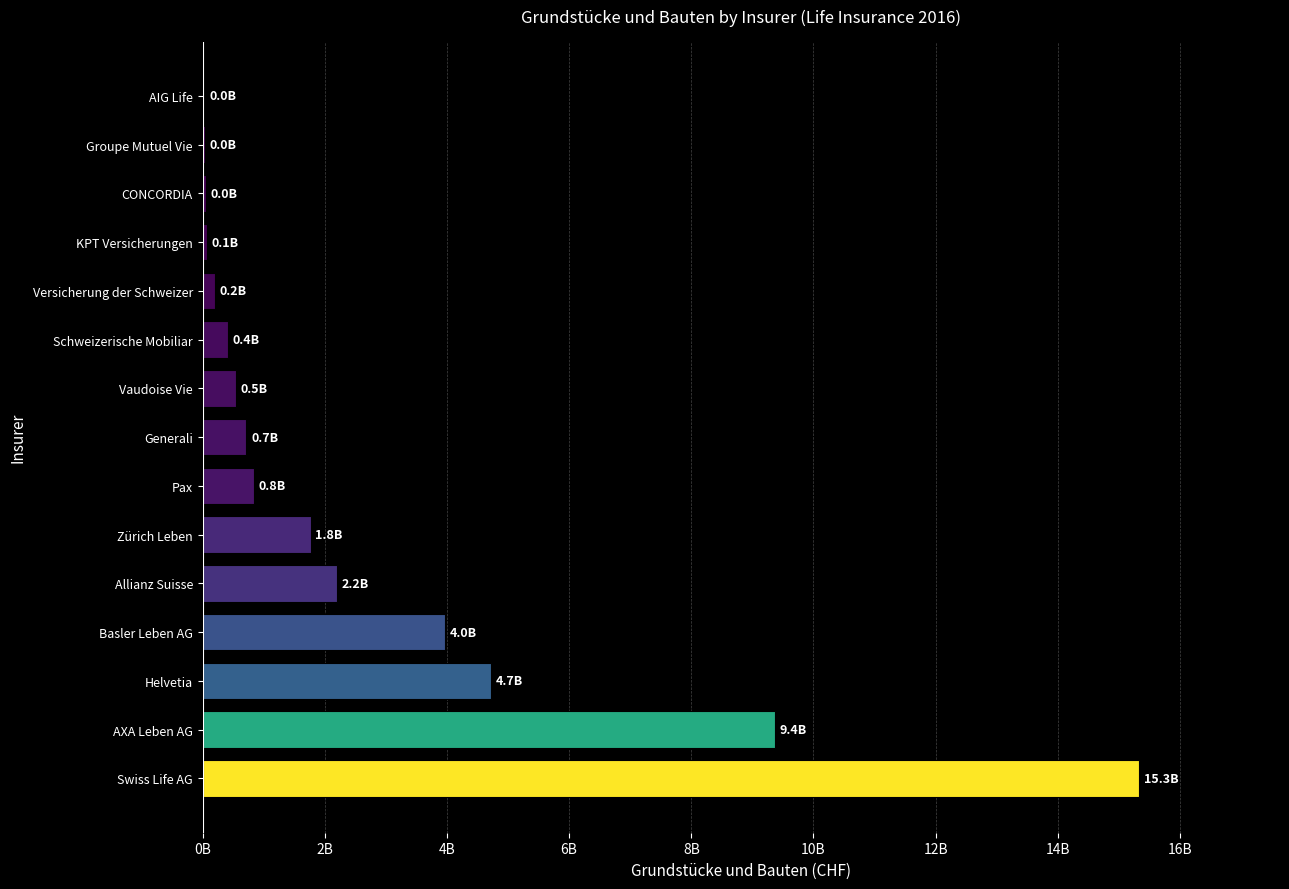

Are the bars horizontal?

Yes